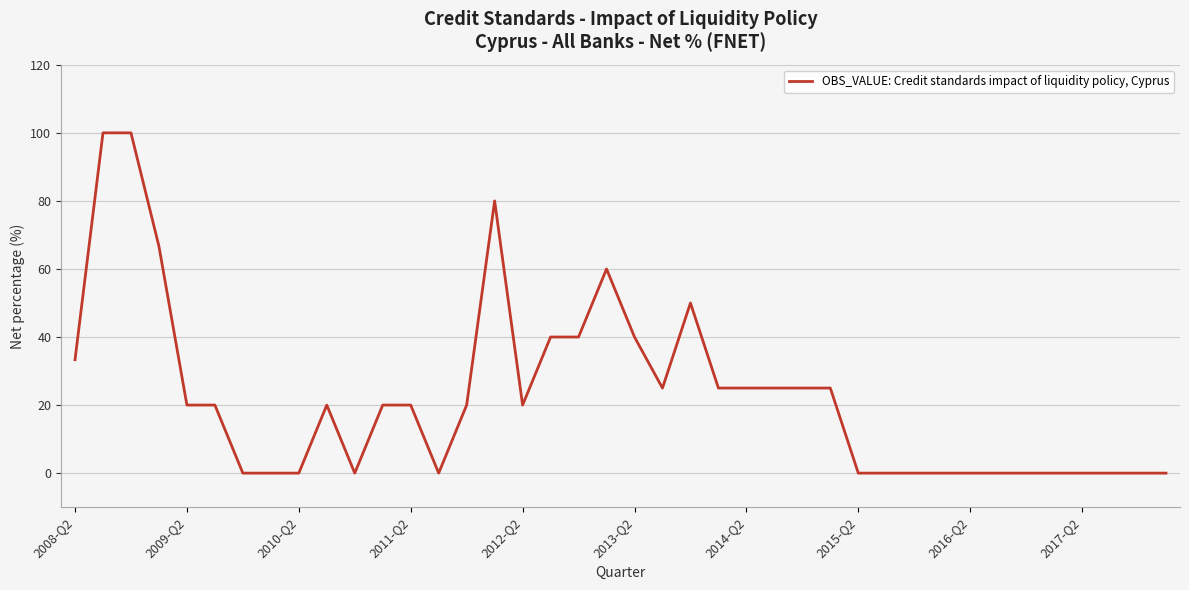

Is this an area chart (filled region under the line)?

No